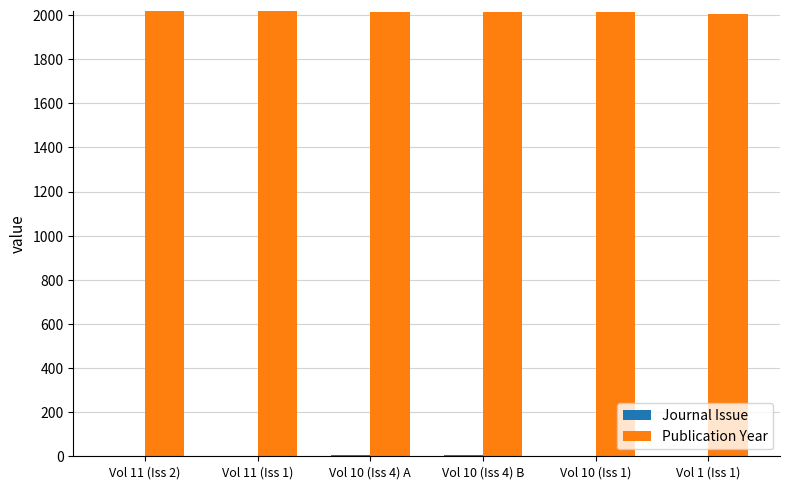

Which series has the largest total across all categories?

Publication Year